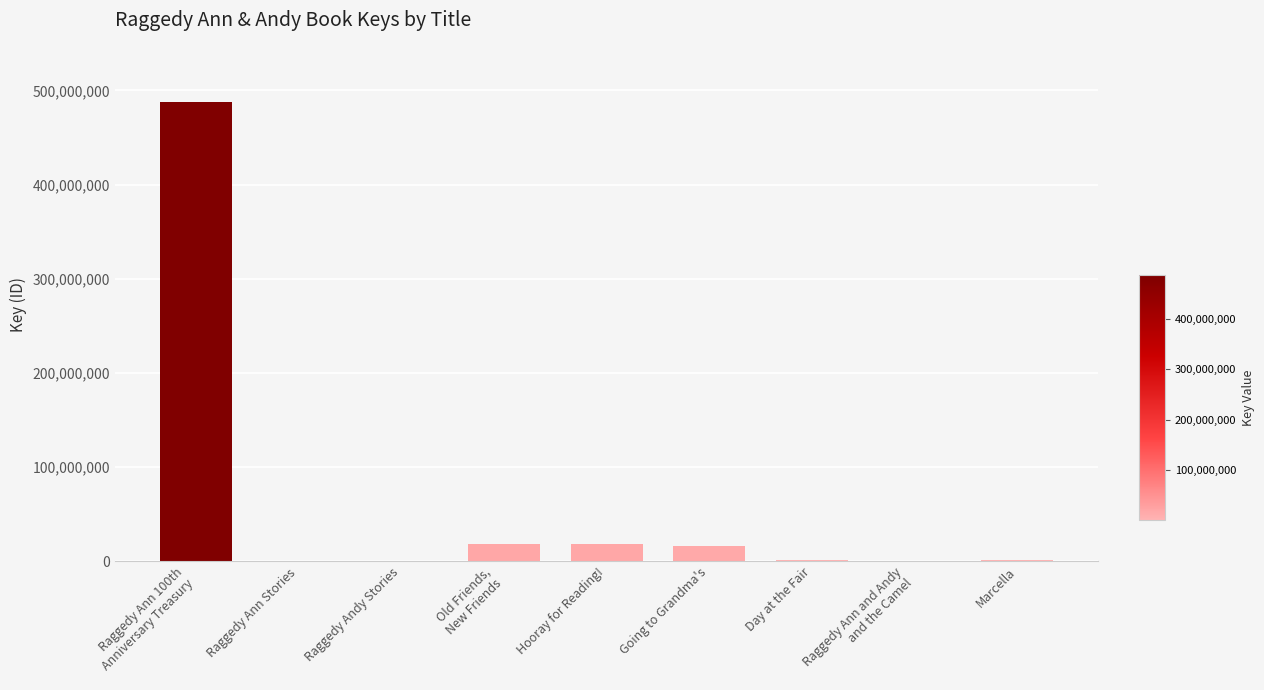

Is it true that the value at Hooray for Reading! is 17900411?

True